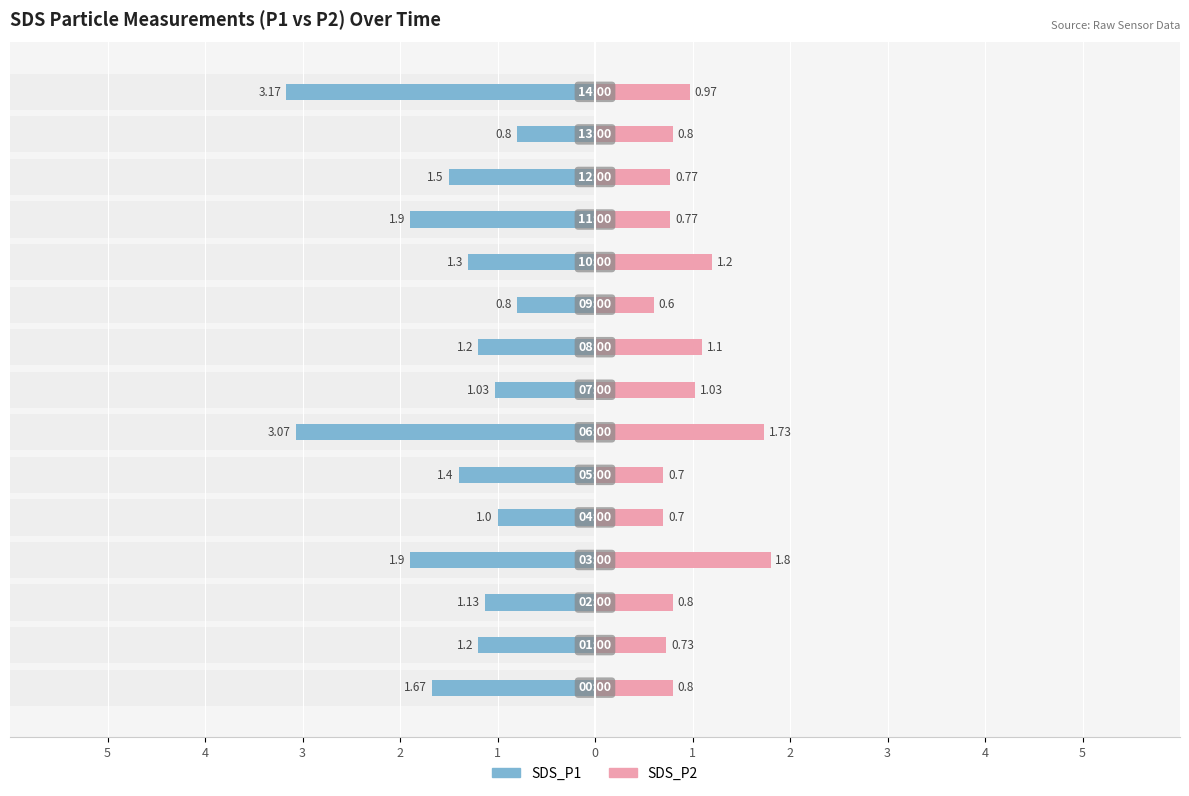

What is the label of the 13th bar from the right?

3